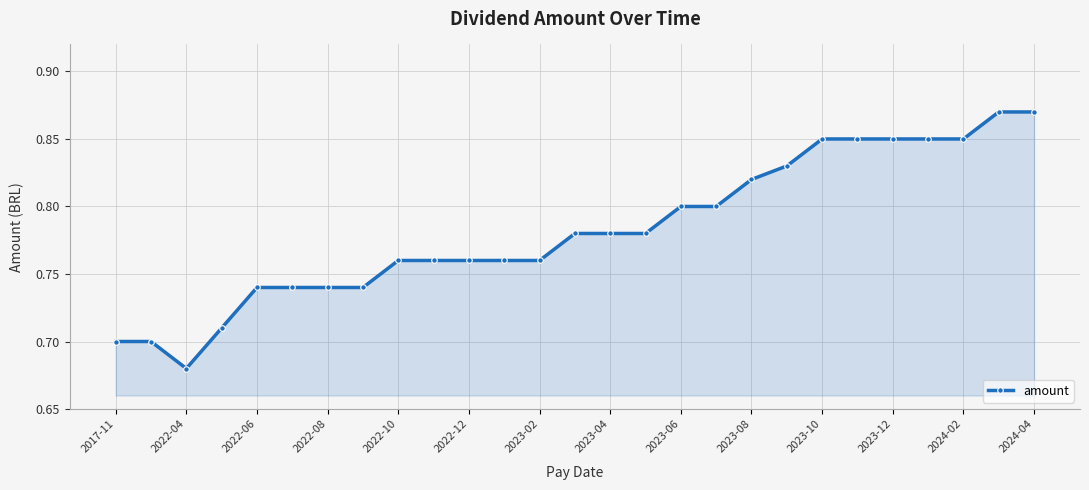

How many lines are shown in the chart?

1